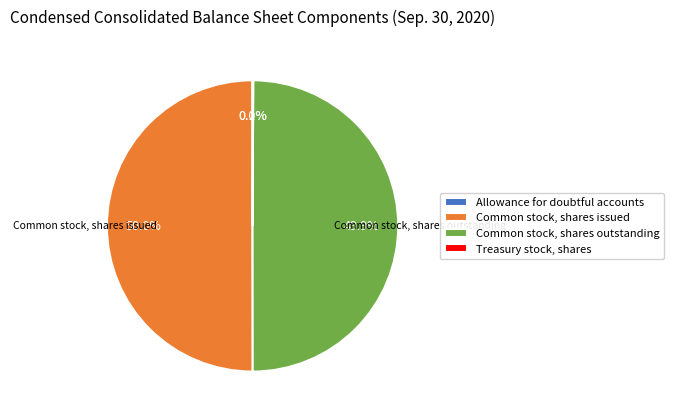

What is the total percentage of Common stock, shares issued and Common stock, shares outstanding?

99.9%